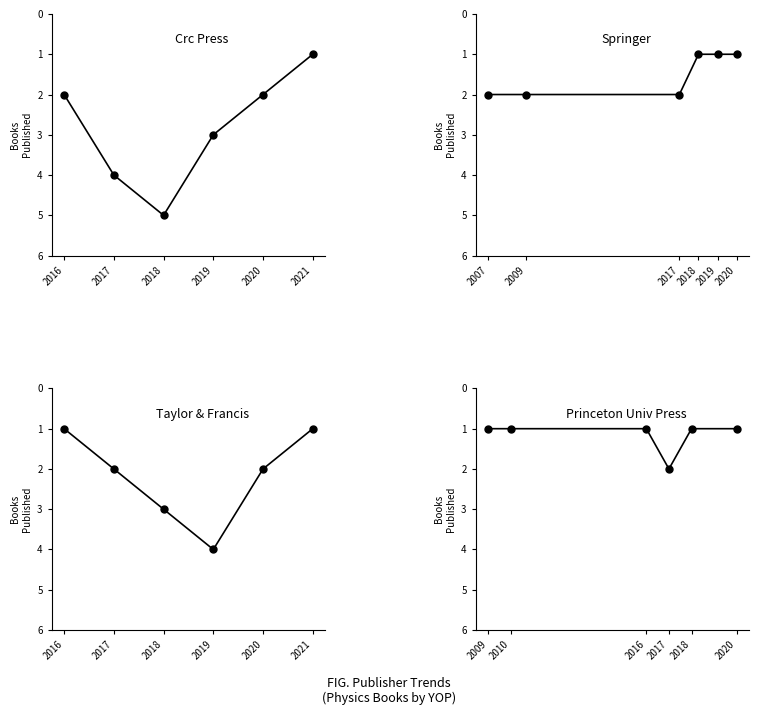

Which series has the widest spread of values?

Crc Press